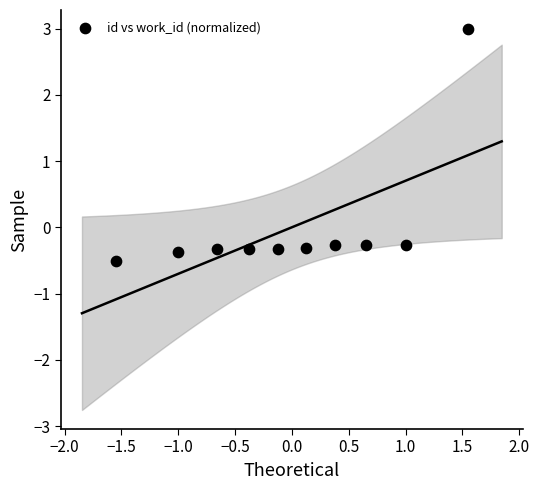

List the coordinates of all points as (X, Y) pairs, reading left to right.

(-1.5, -0.5)  (-1.0, -0.4)  (-0.7, -0.3)  (-0.4, -0.3)  (-0.1, -0.3)  (0.1, -0.3)  (0.4, -0.3)  (0.7, -0.3)  (1.0, -0.3)  (1.5, 3.0)